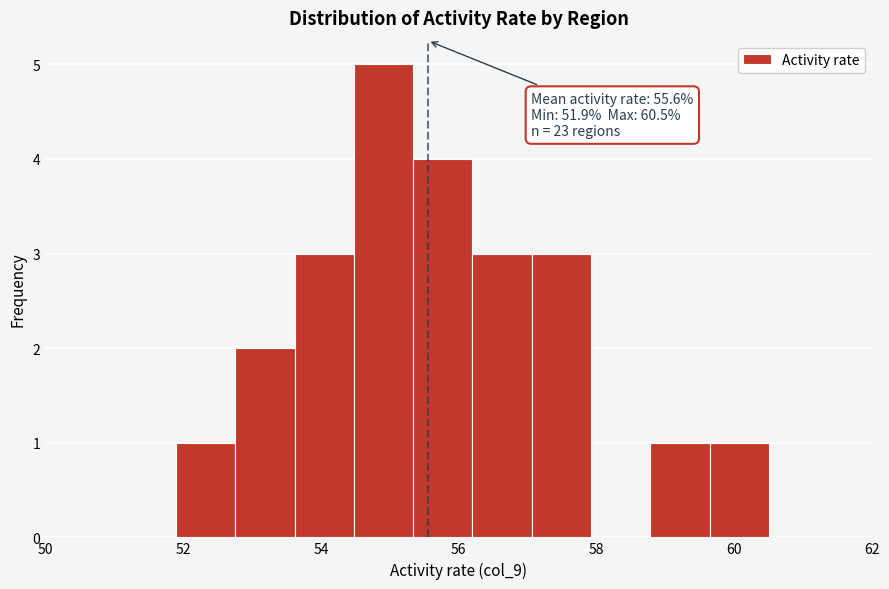

Which range on the x-axis has the tallest bar?

54.48 to 55.34